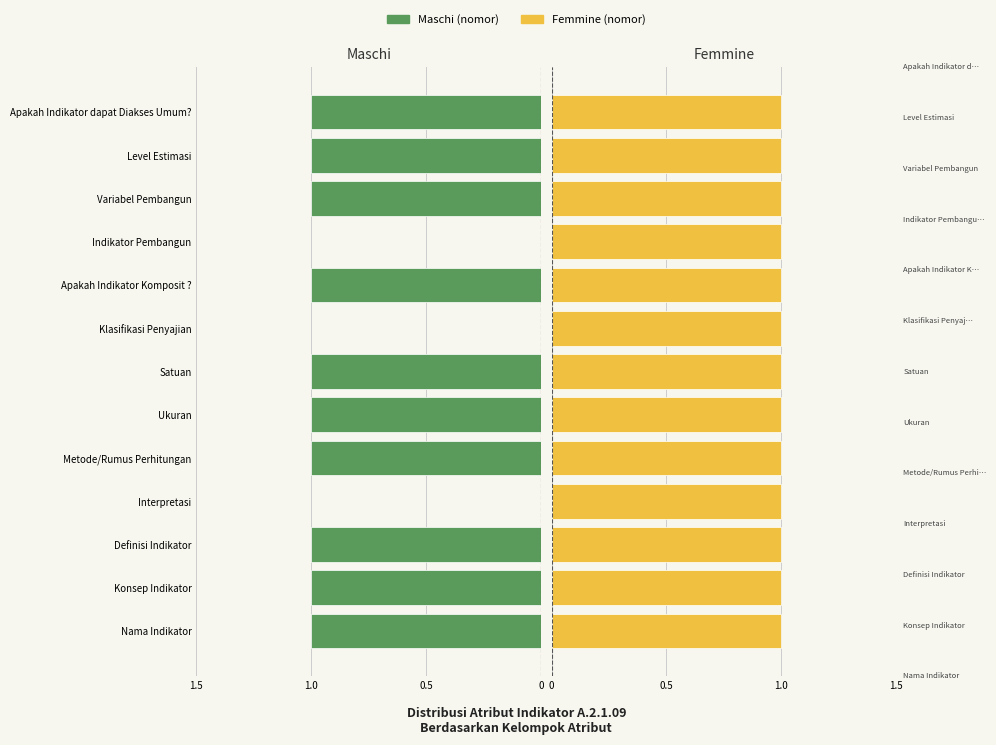

Are the bars grouped side by side (vs. stacked)?

Yes